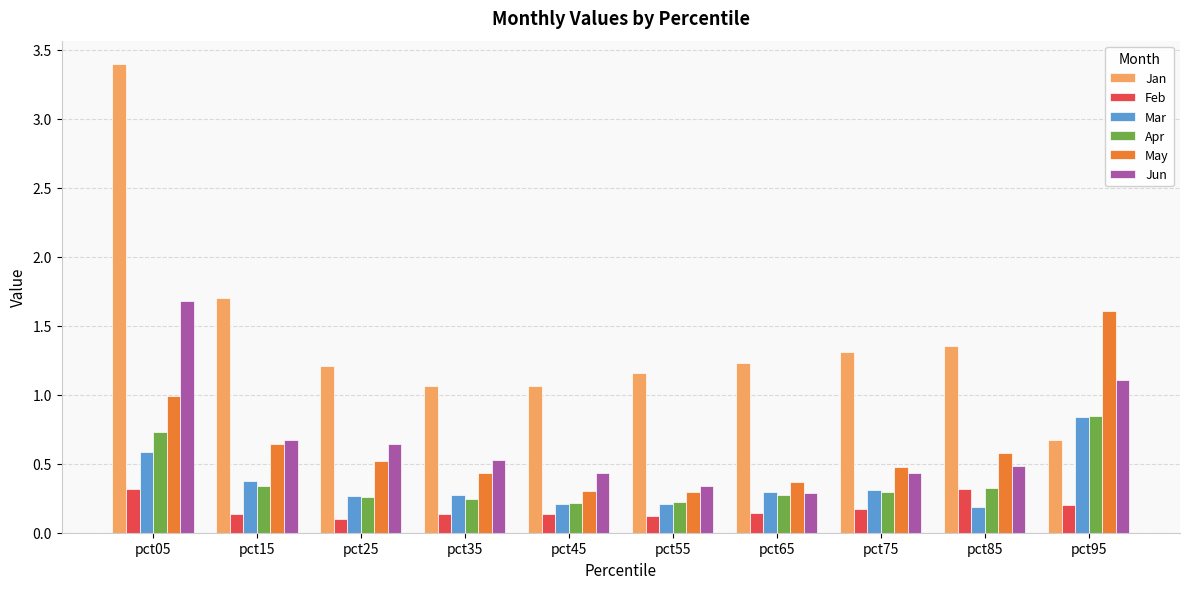

True or false: Apr has a value of 0.3 at pct65.

True